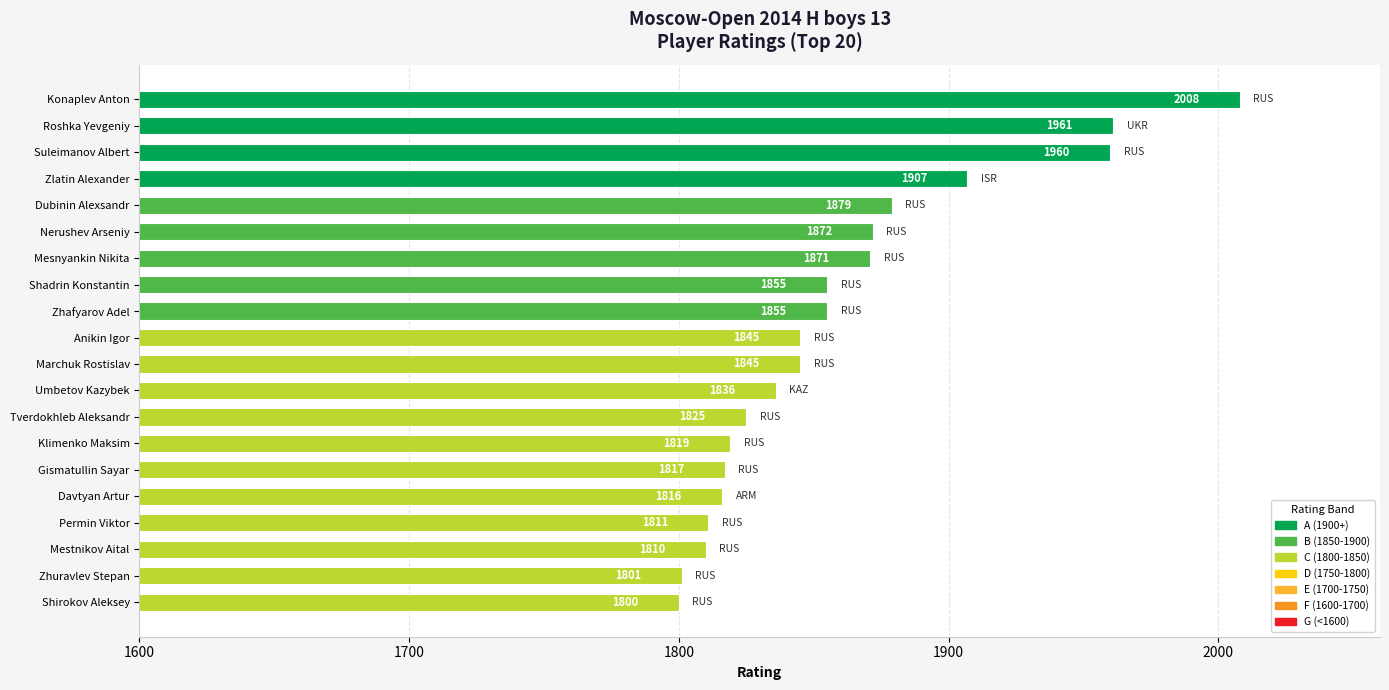

Between Marchuk Rostislav and Nerushev Arseniy, which is larger?

Nerushev Arseniy